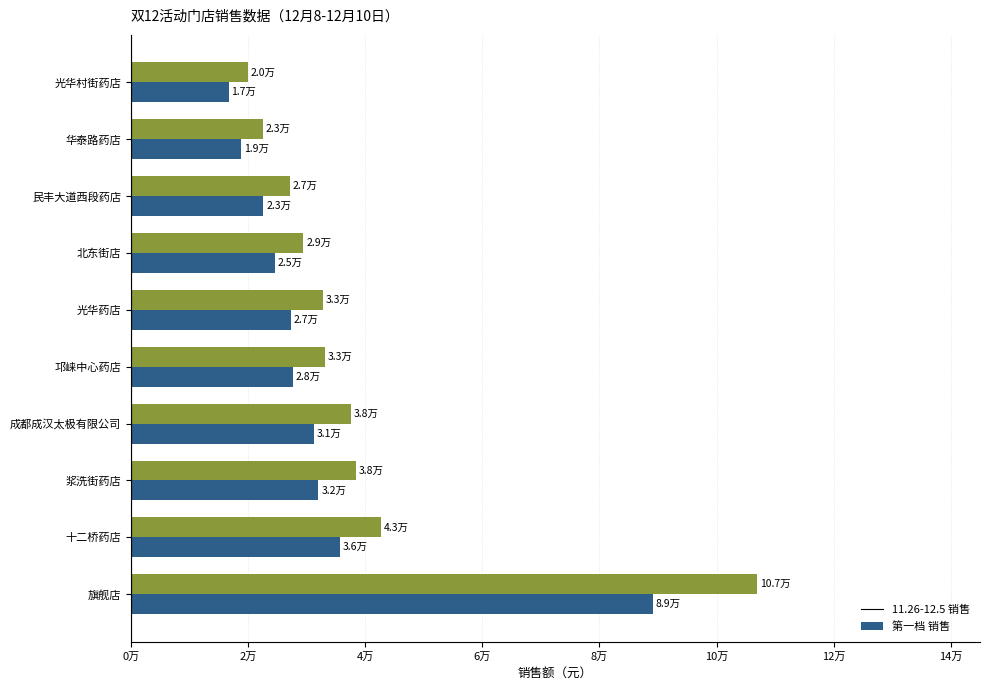

What are all the series names shown in the legend?

11.26-12.5 销售, 第一档 销售